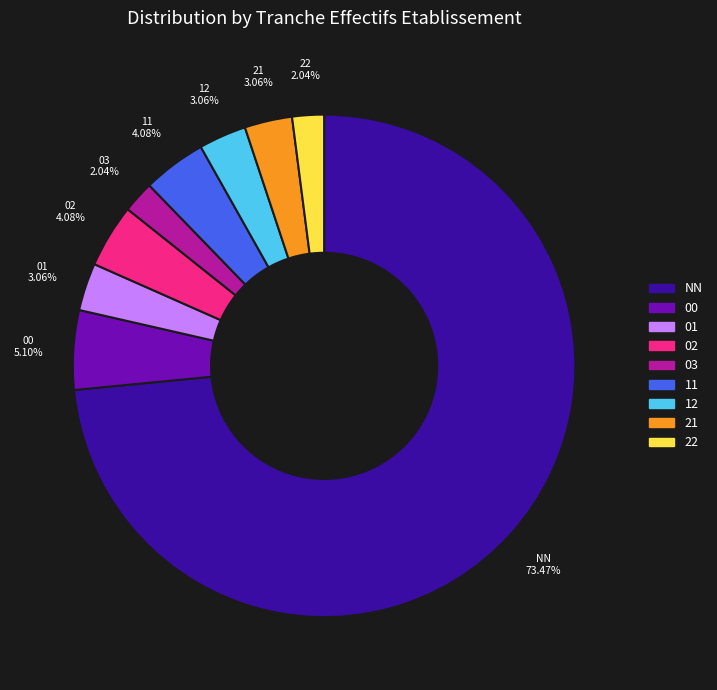

What percentage is the 02 slice, to the nearest percent?

4%